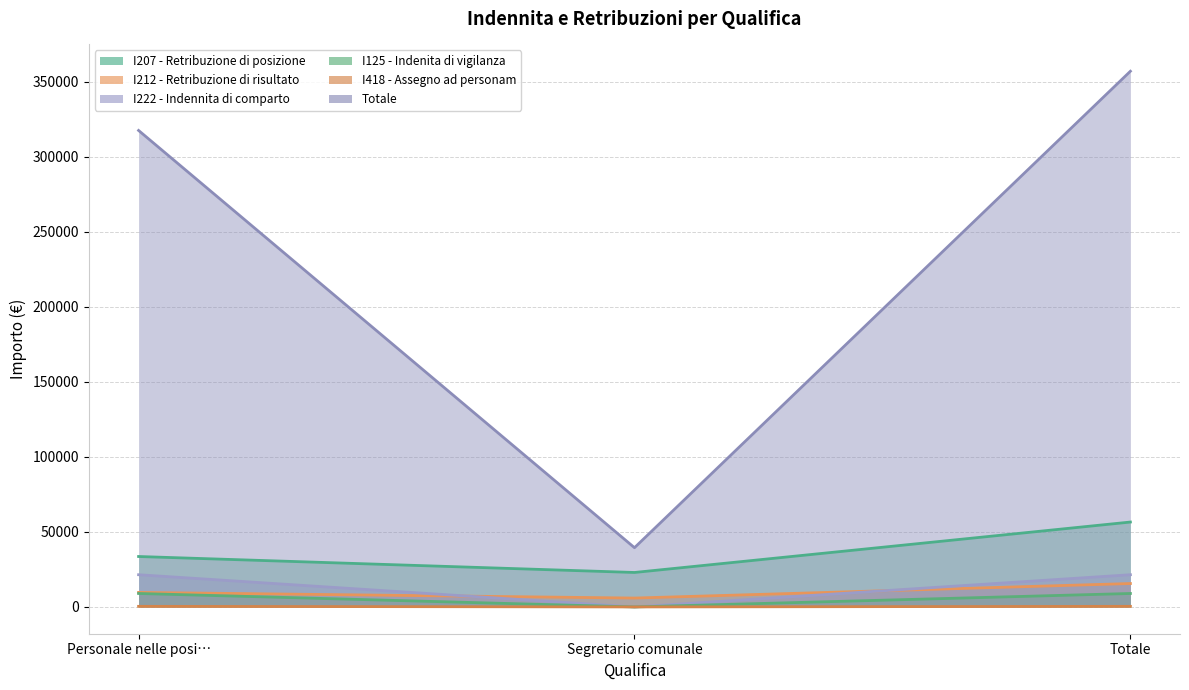

How many distinct data groups are displayed?

6